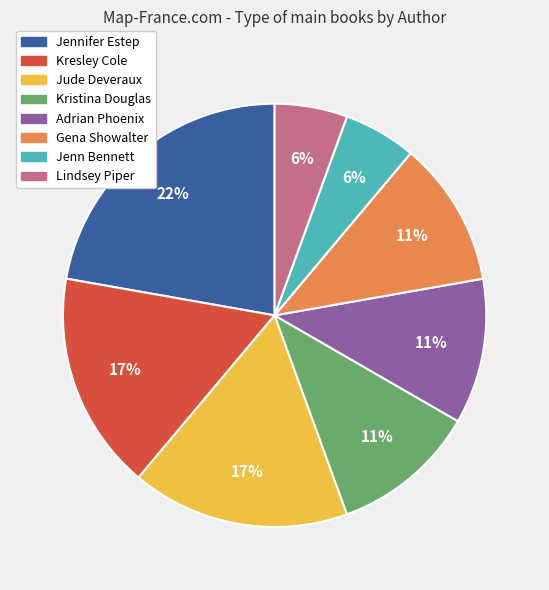

Is it true that Kresley Cole is 17% of the pie?

True